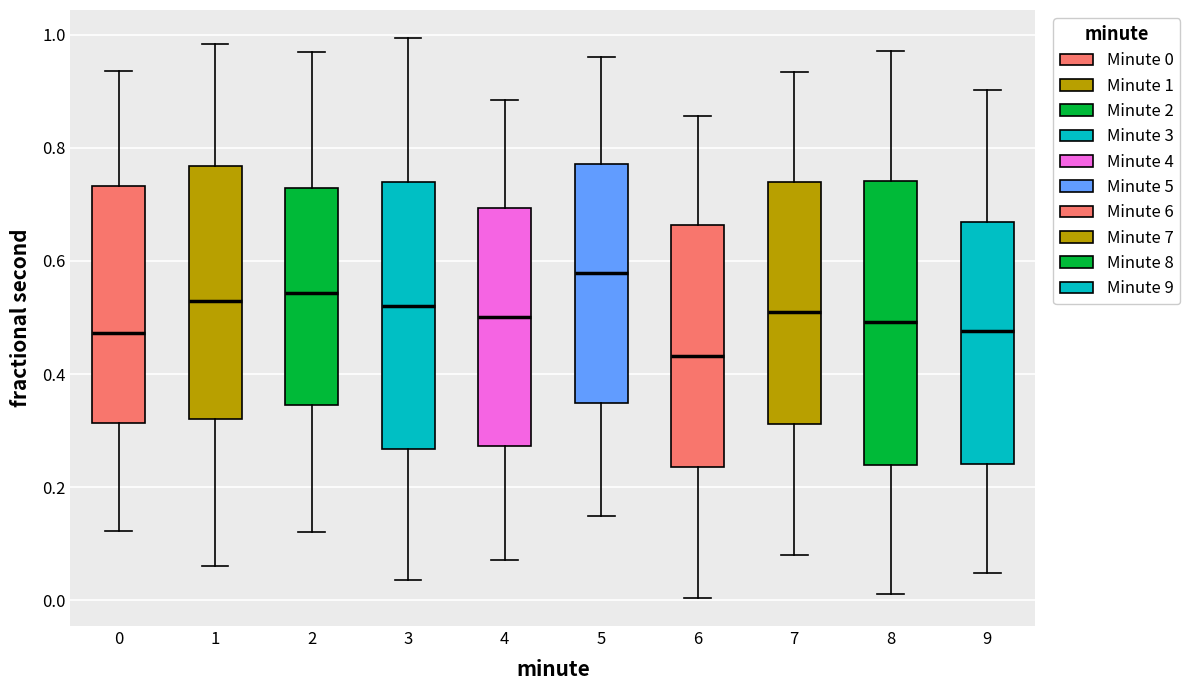

Where is the upper edge of the box at x = 0 on the y-axis? The values are not printed on the chart, so give them approximately, as read against the axis.

0.74